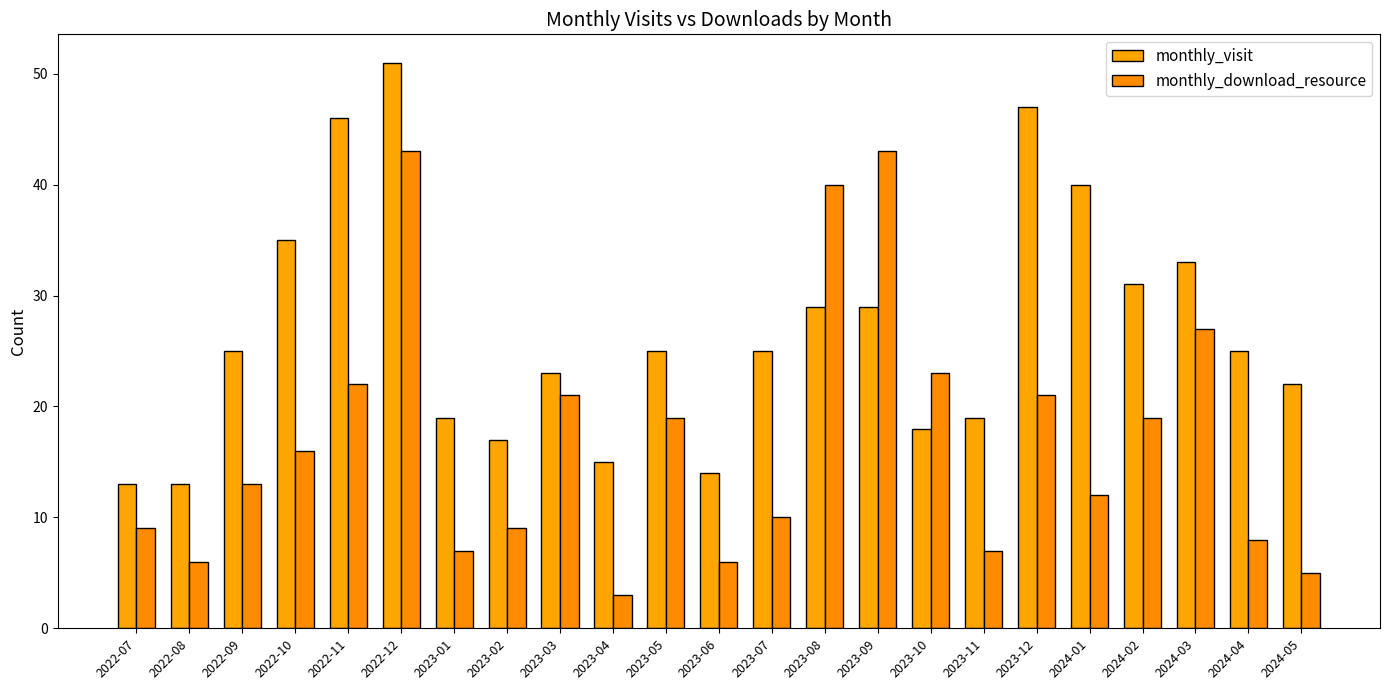

What is the difference between the second highest and minimum values in the monthly_download_resource series?

40